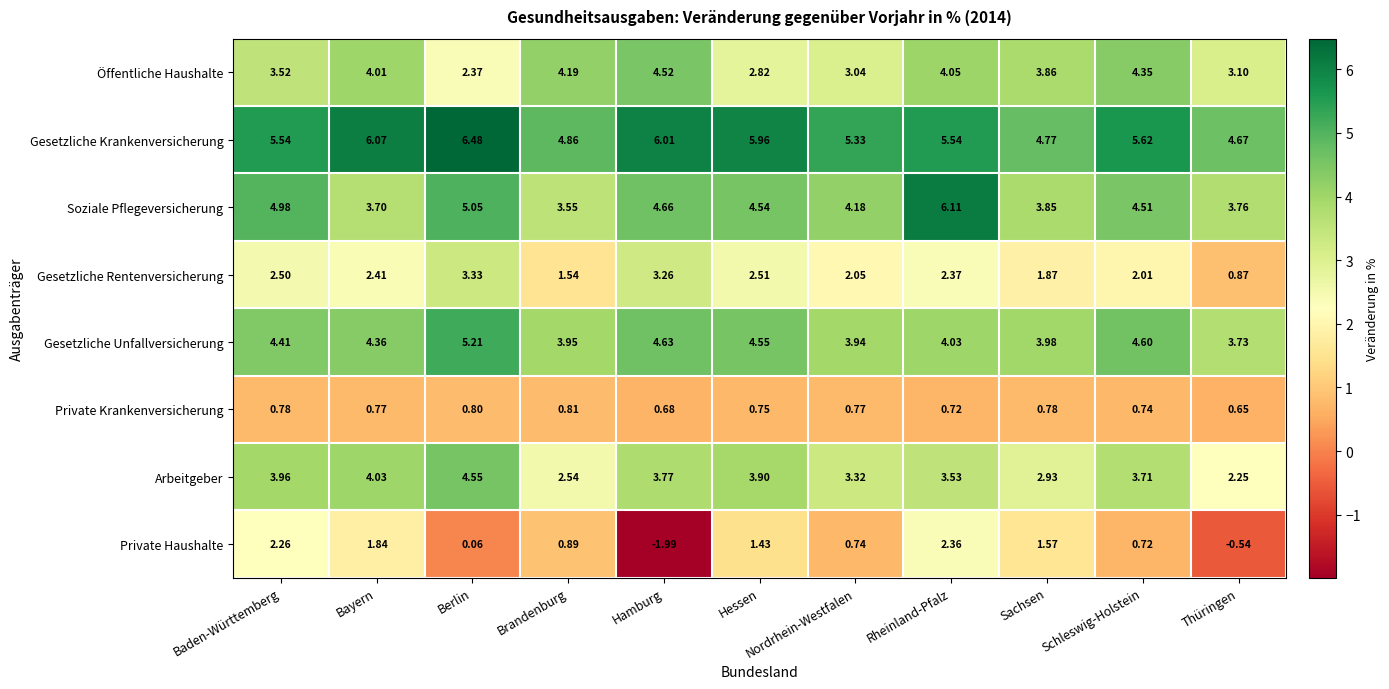

Where is Soziale Pflegeversicherung nearest to the value 4?

Sachsen